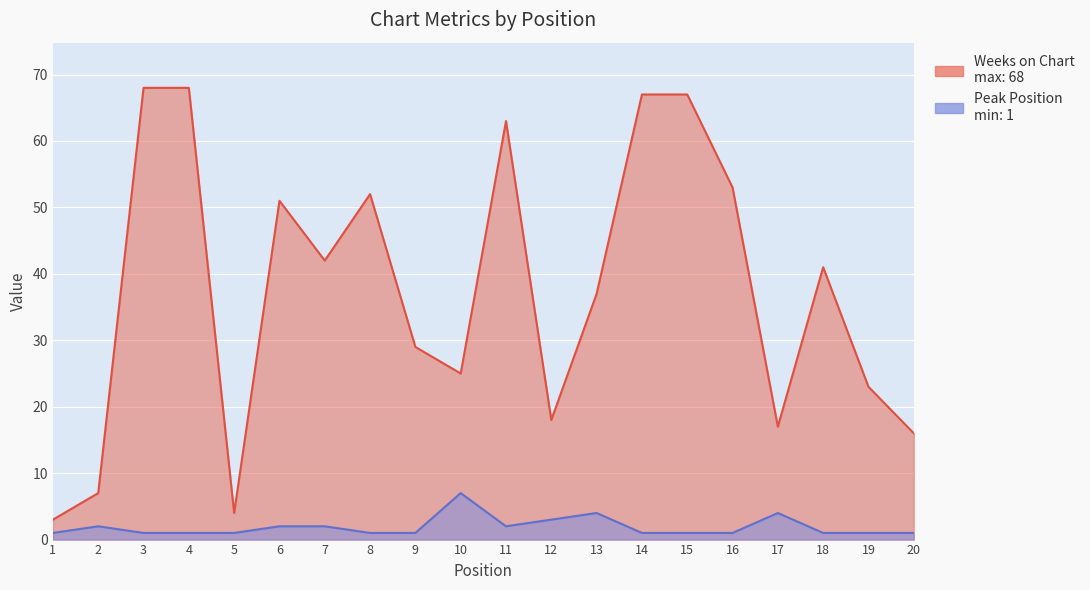

How many interior local peaks does the Peak Position series have?

4